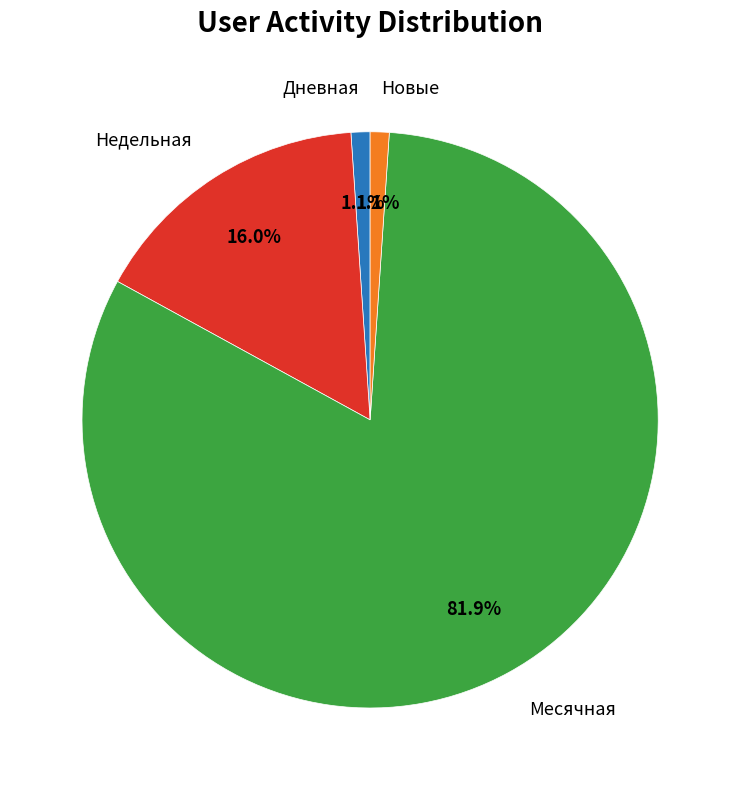

Is there any slice that represents more than half of the pie?

Yes